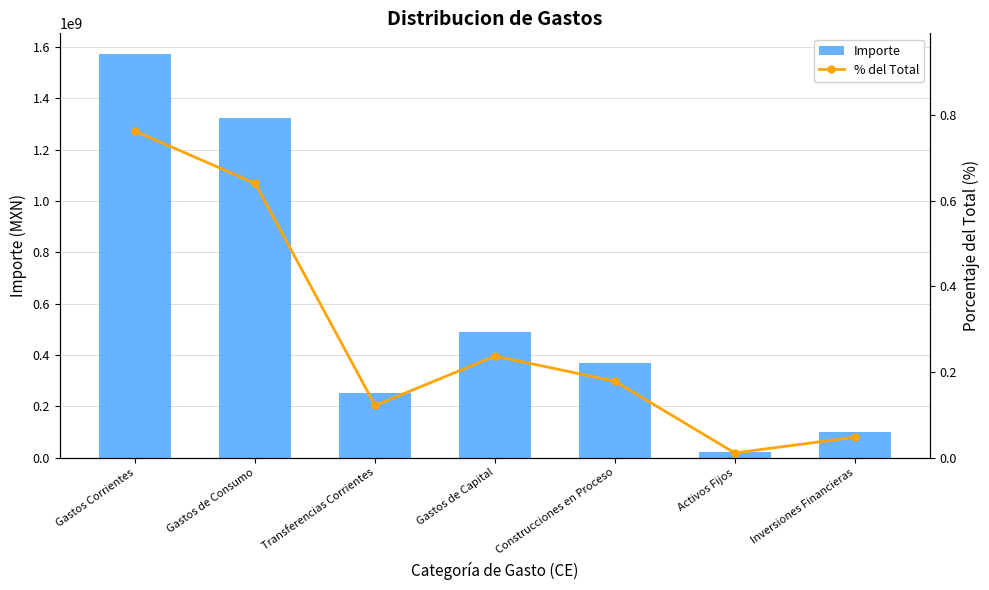

Between Gastos de Capital and Construcciones en Proceso, which series saw the biggest shift?

Importe